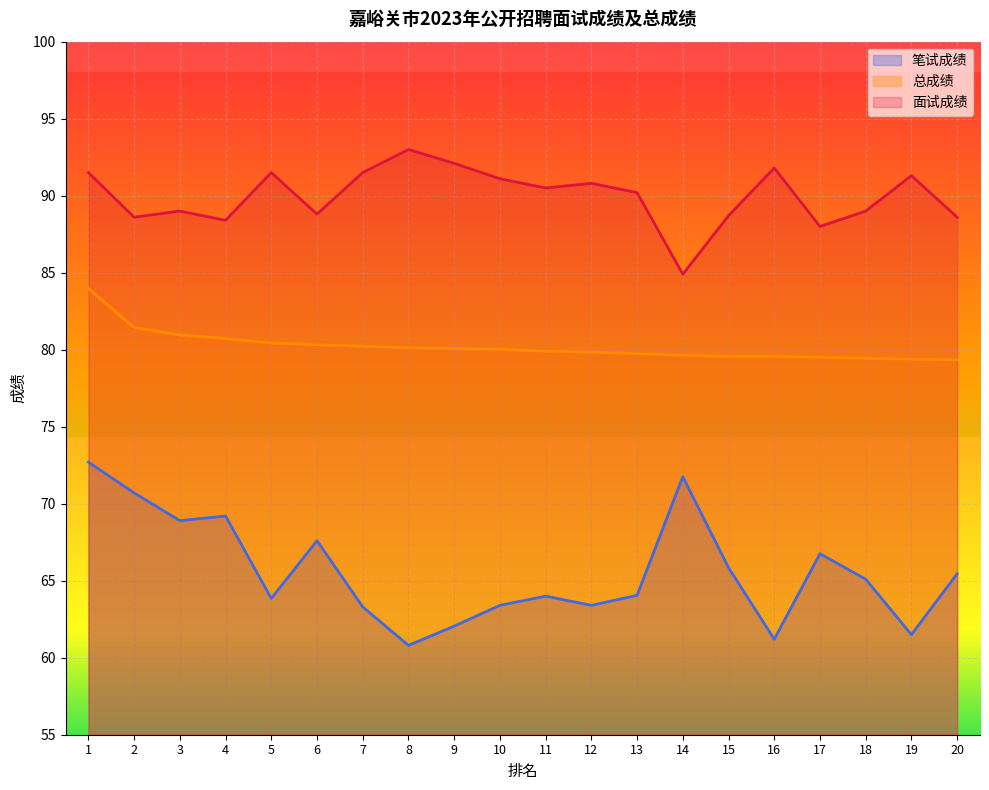

Is the value of 笔试成绩 at 19 greater than the value of 总成绩 at 20?

No